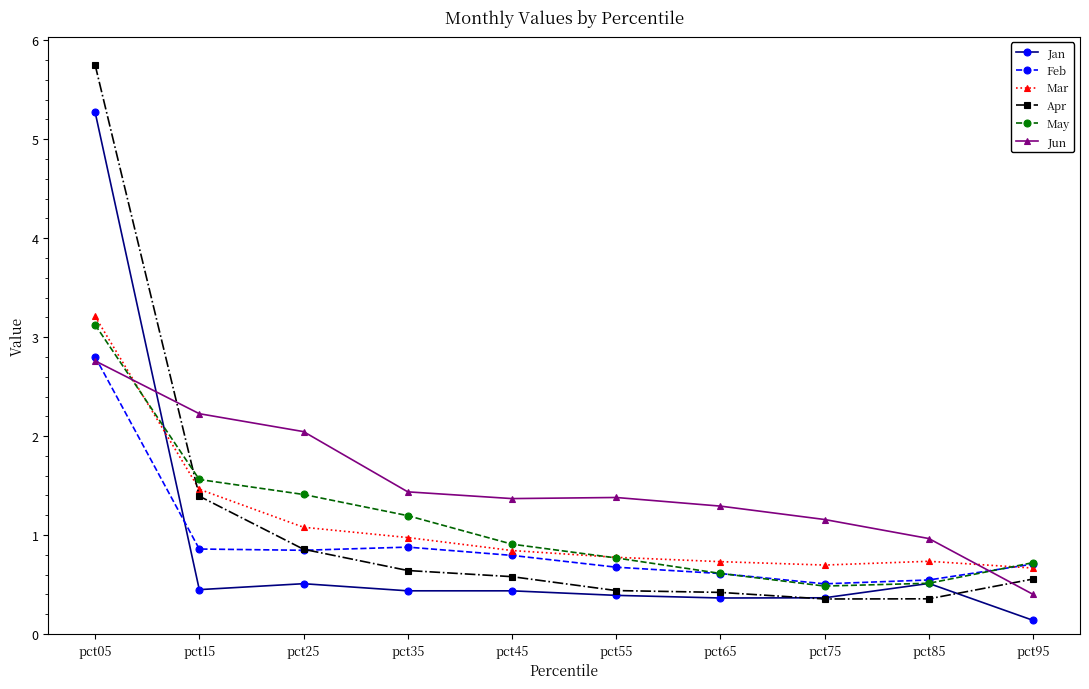

Is it true that May equals 5.6 at pct05?

False